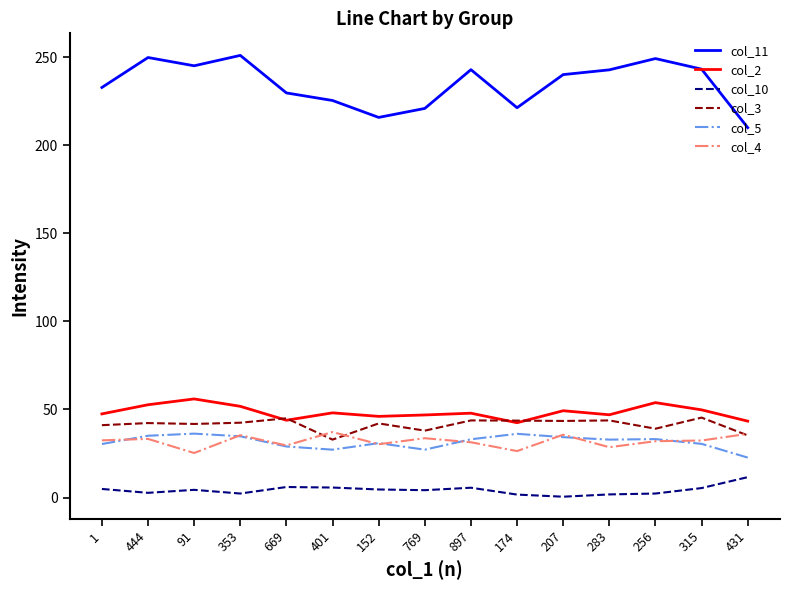

At which category does col_11 reach its first local peak?

444